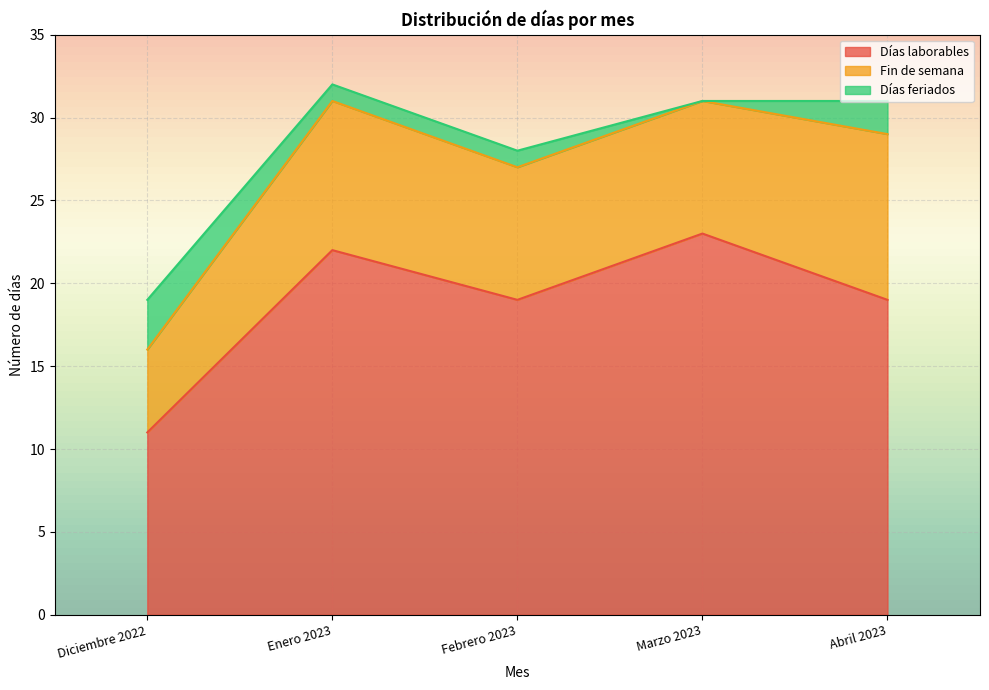

Which series has the largest range (max minus min)?

Días laborables